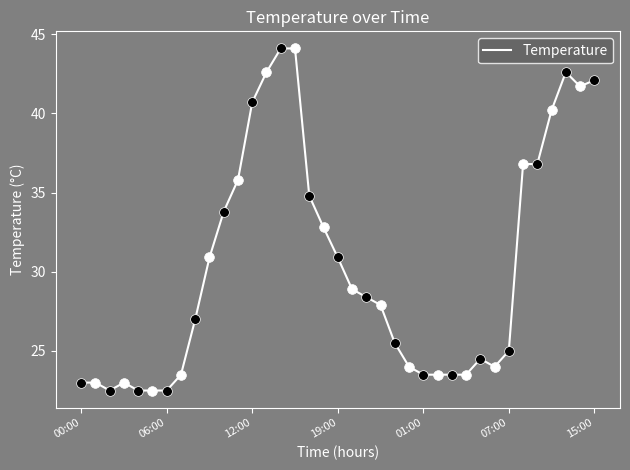

Reading right to left, list all the values displayed in this chart.

42.1	41.7	42.6	40.2	36.8	36.8	25.0	24.0	24.5	23.5	23.5	23.5	23.5	24.0	25.5	27.9	28.4	28.9	30.9	32.8	34.8	44.1	44.1	42.6	40.7	35.8	33.8	30.9	27.0	23.5	22.5	22.5	22.5	23.0	22.5	23.0	23.0